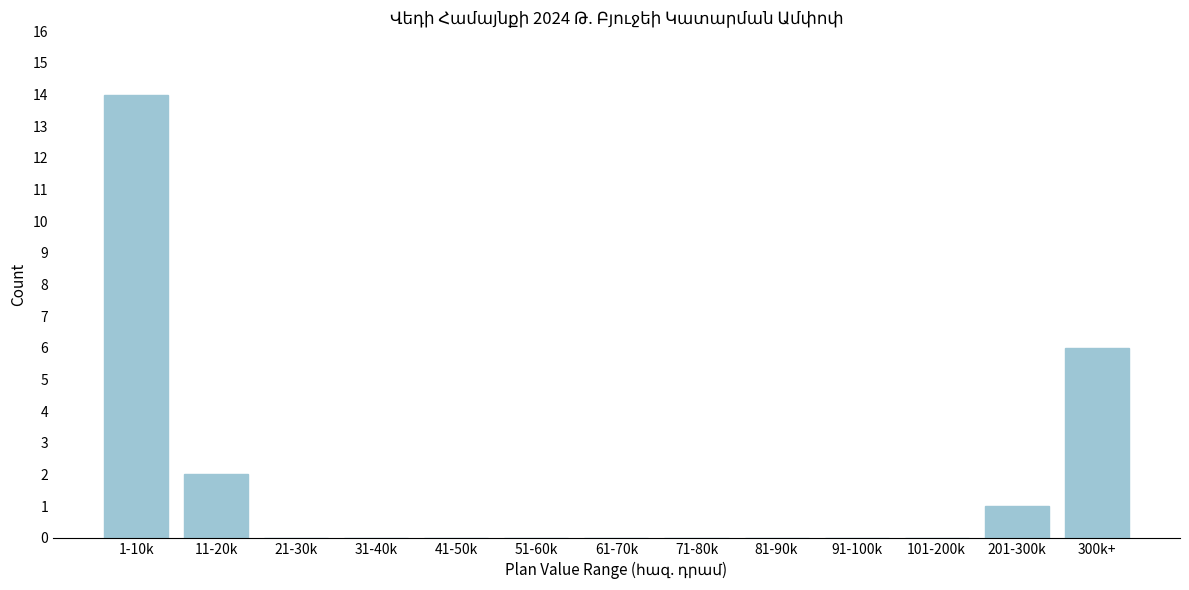

Reading left to right, list all the values displayed in this chart.

1-10k=14	11-20k=2	21-30k=0	31-40k=0	41-50k=0	51-60k=0	61-70k=0	71-80k=0	81-90k=0	91-100k=0	101-200k=0	201-300k=1	300k+=6